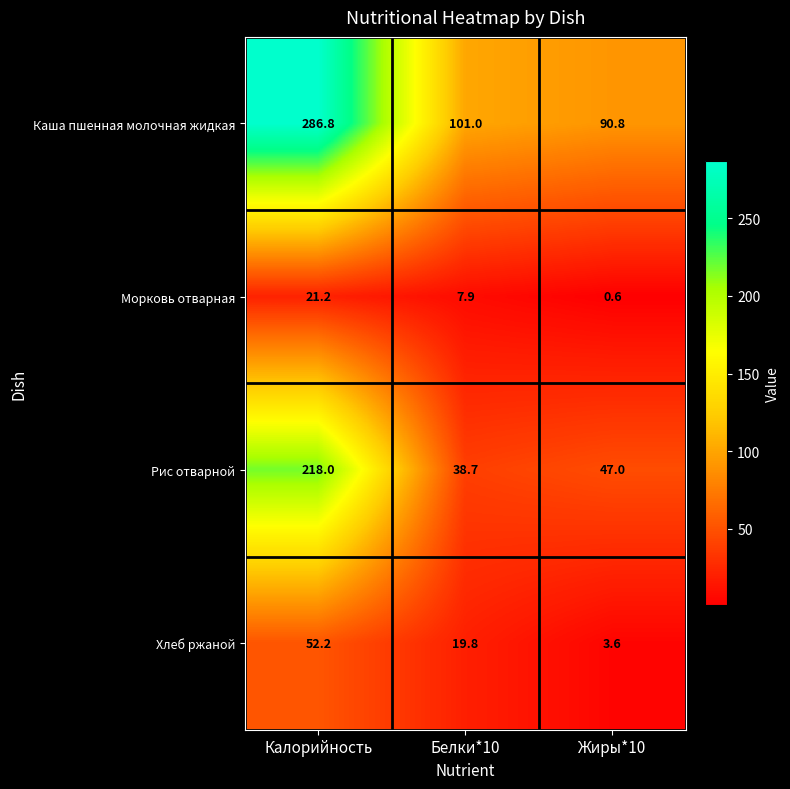

What is the difference between the Морковь отварная values at Калорийность and Жиры*10?

20.6